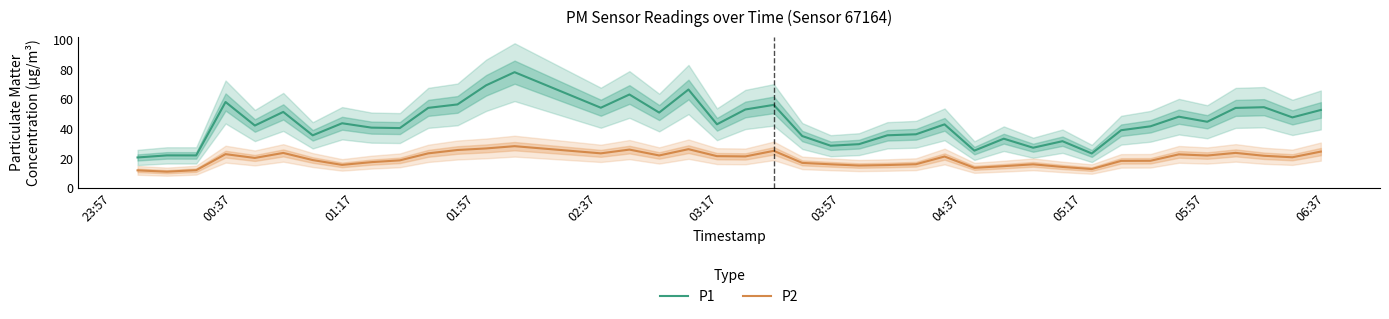

How many values in the P2 series are below 20?

19